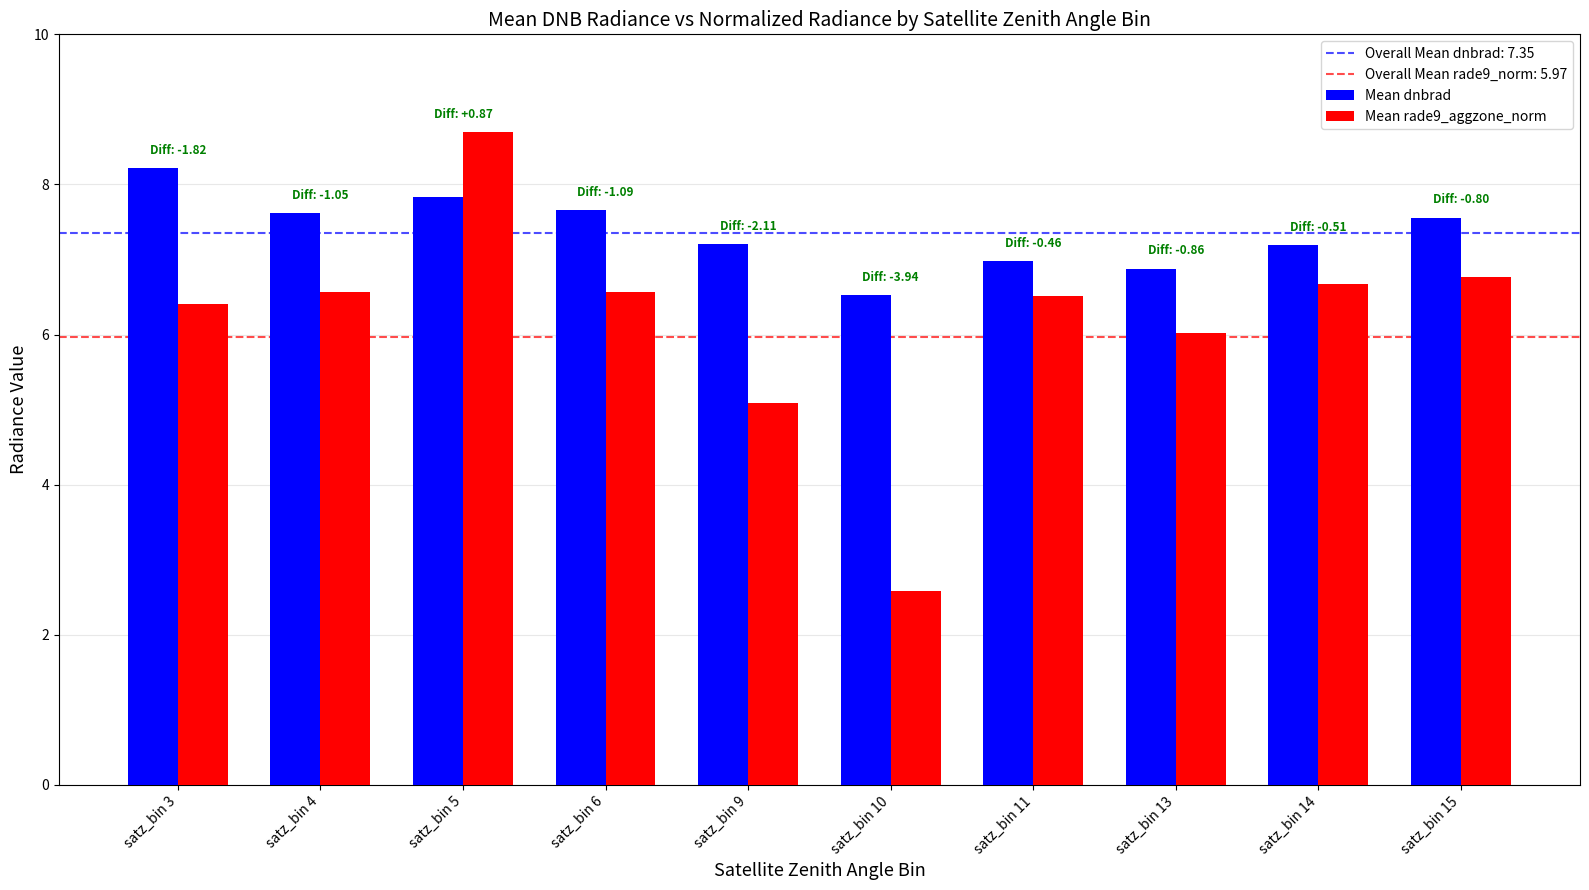

What is the value of the Mean dnbrad bar at the 2nd from the left?

7.6